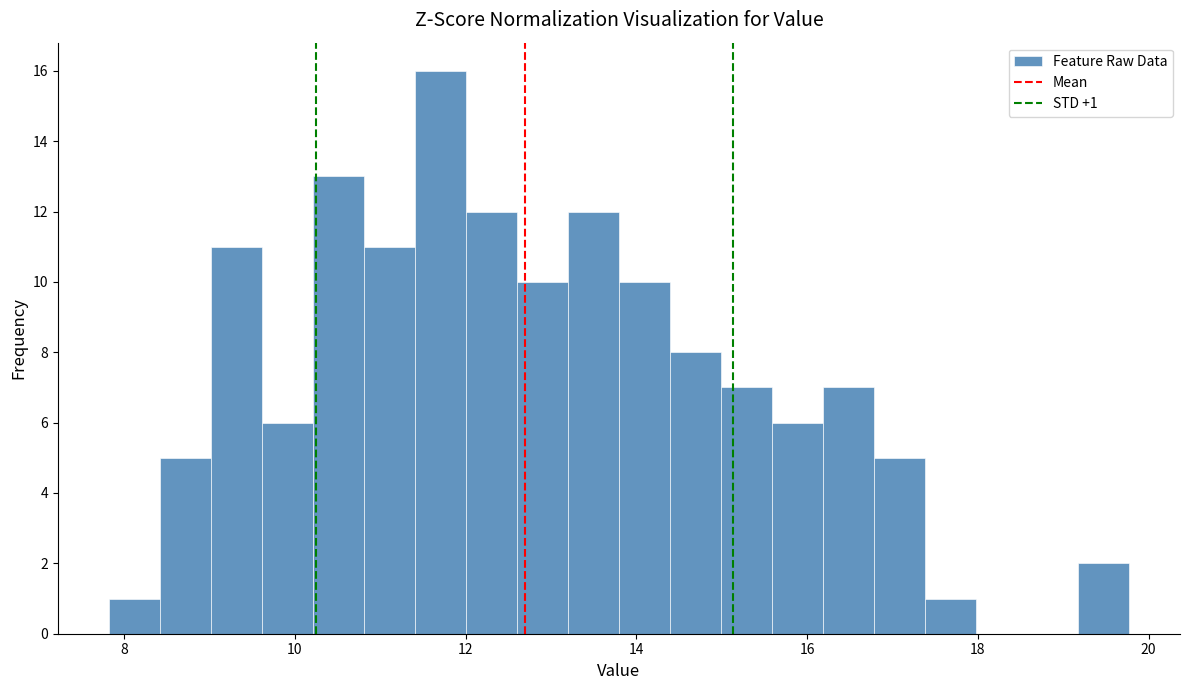

Read against the x-axis, roughly where is the centre of the tallest bar?

11.8